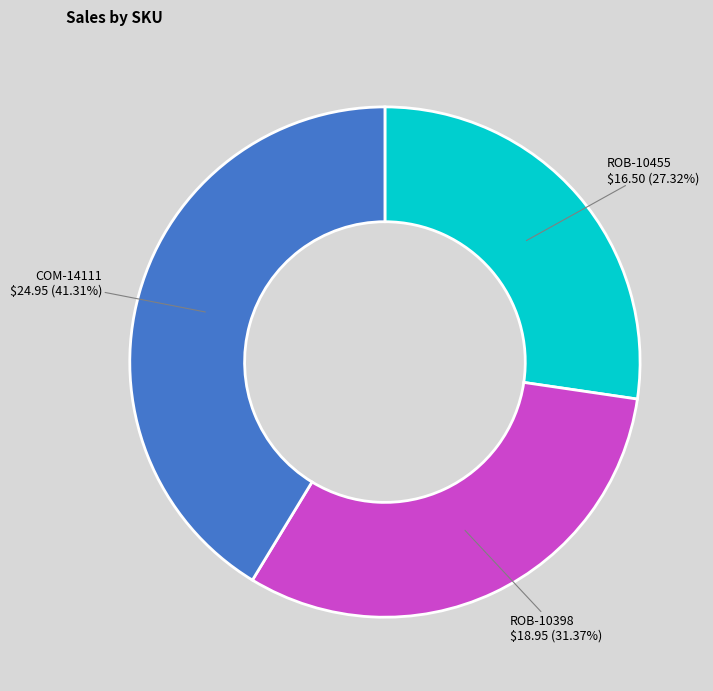

Rank the categories by value from lowest to highest.

ROB-10455, ROB-10398, COM-14111